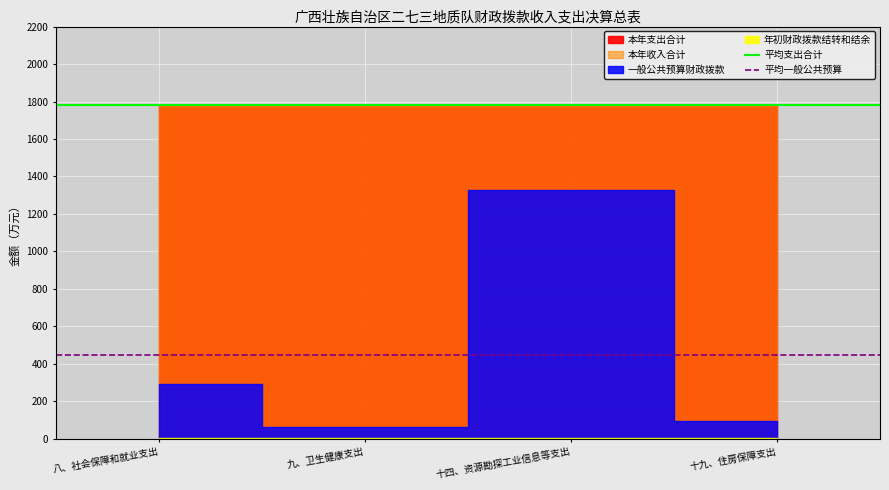

What is the label of the 2nd point from the left?

九、卫生健康支出